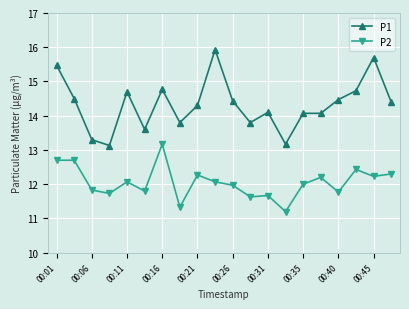

Which series has the largest range (max minus min)?

P1